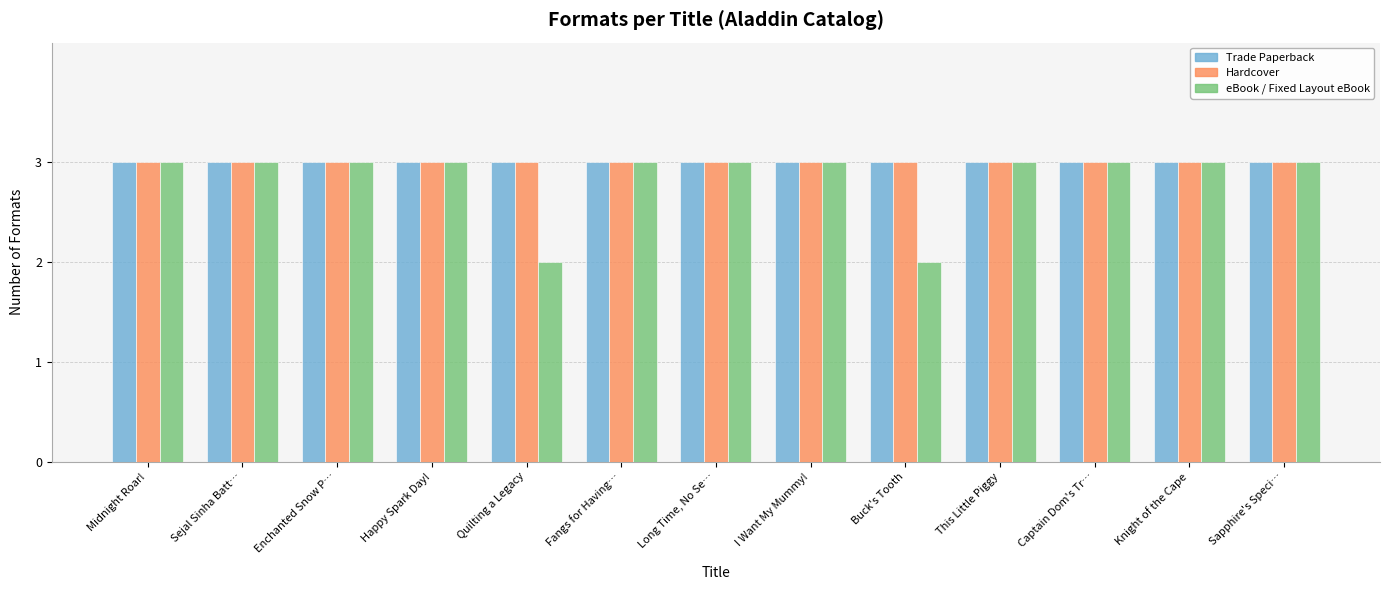

True or false: eBook / Fixed Layout eBook has a value of 5 at Midnight Roar!.

False